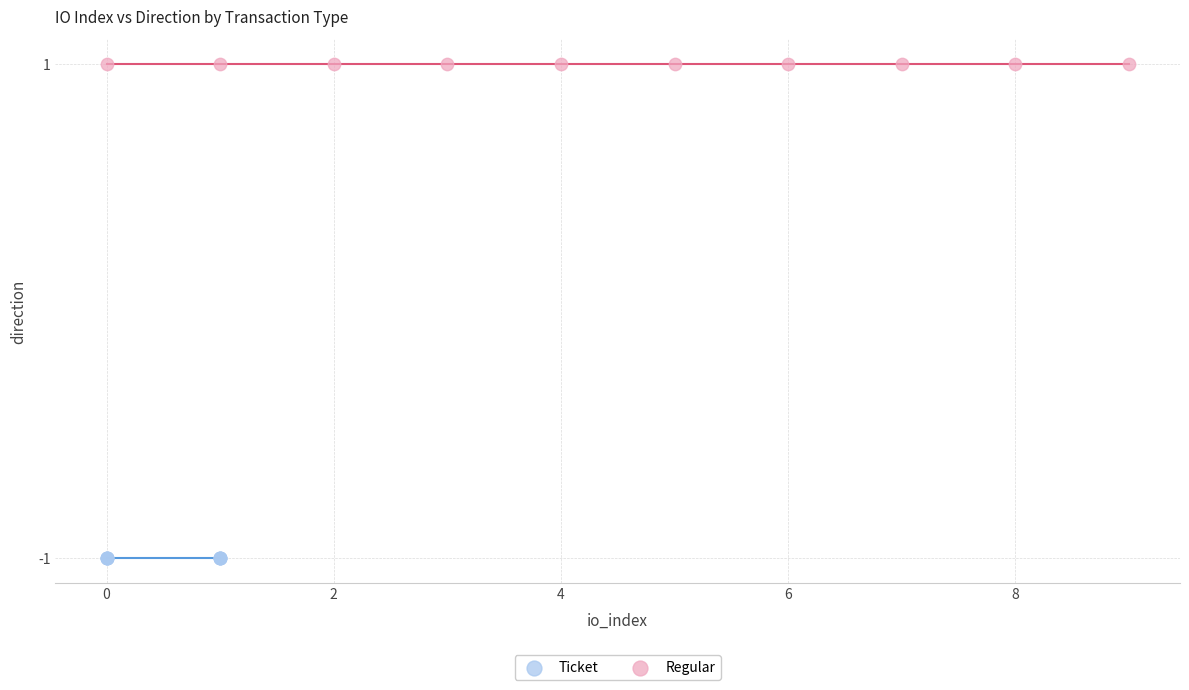

Which series reaches the minimum Y coordinate?

Ticket